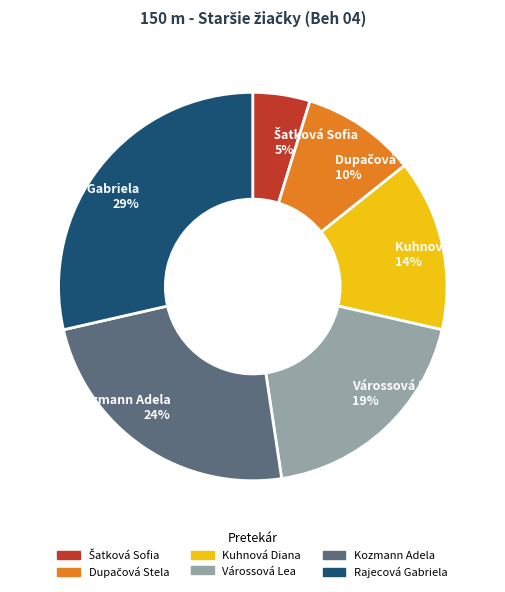

What percentage is the Kuhnová Diana 14% slice, to the nearest percent?

14%